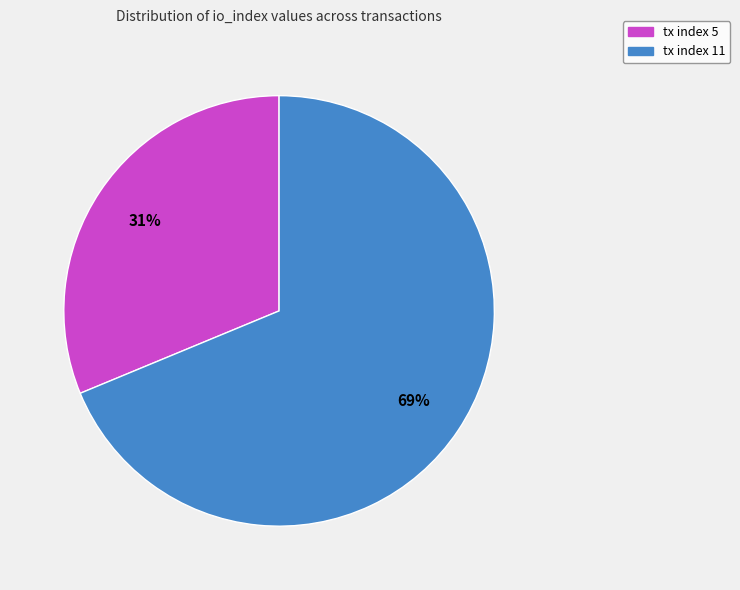

Does tx index 11 represent more than half of the total?

Yes